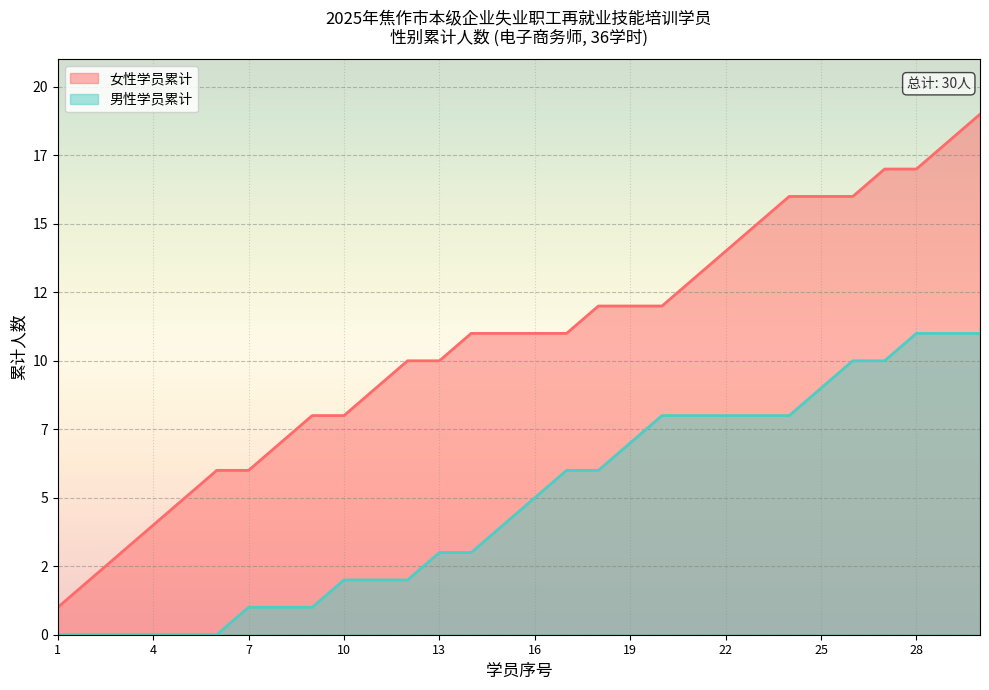

What is the difference between the highest and lowest values at 7?

5